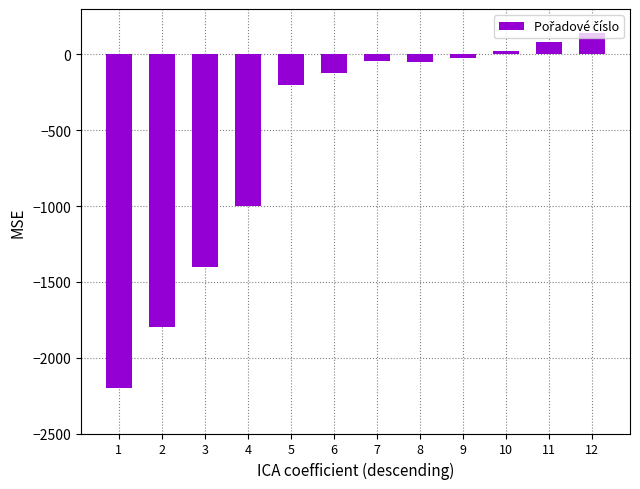

What is the change in value from 4 to 11?

+1080